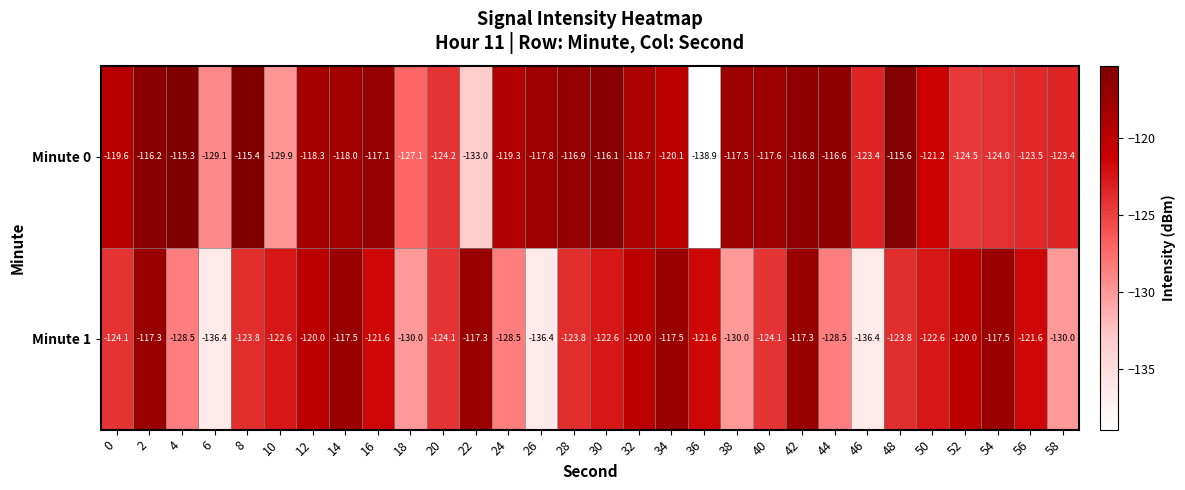

Read the Minute 0 value at 4.

-115.3